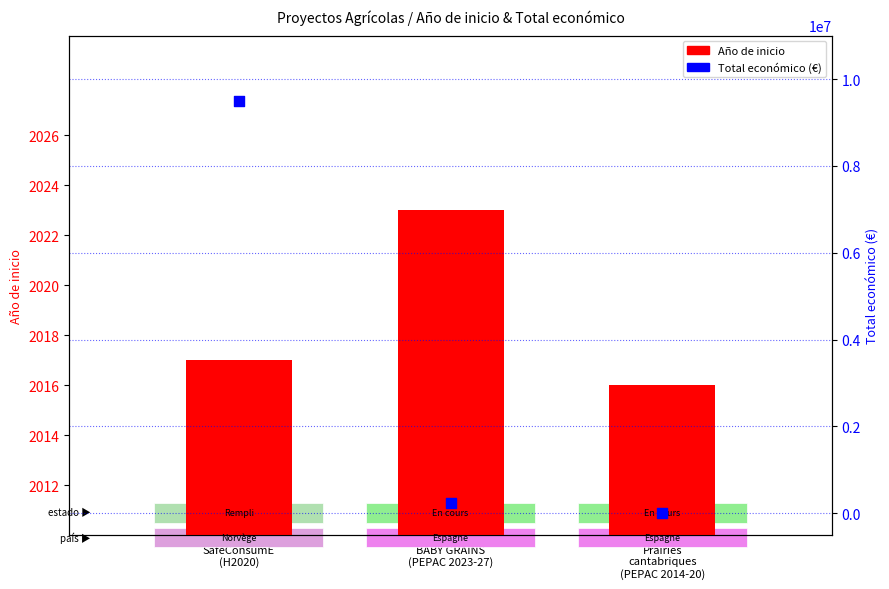

Which series reaches the minimum Y coordinate?

Año de inicio